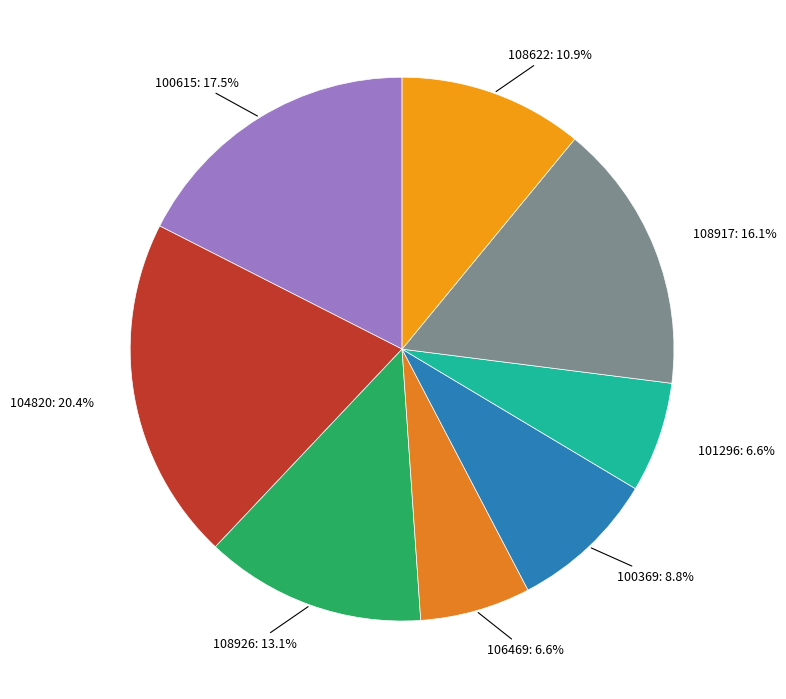

Combined, what portion of the pie is 106469 and 108926?

19.7%